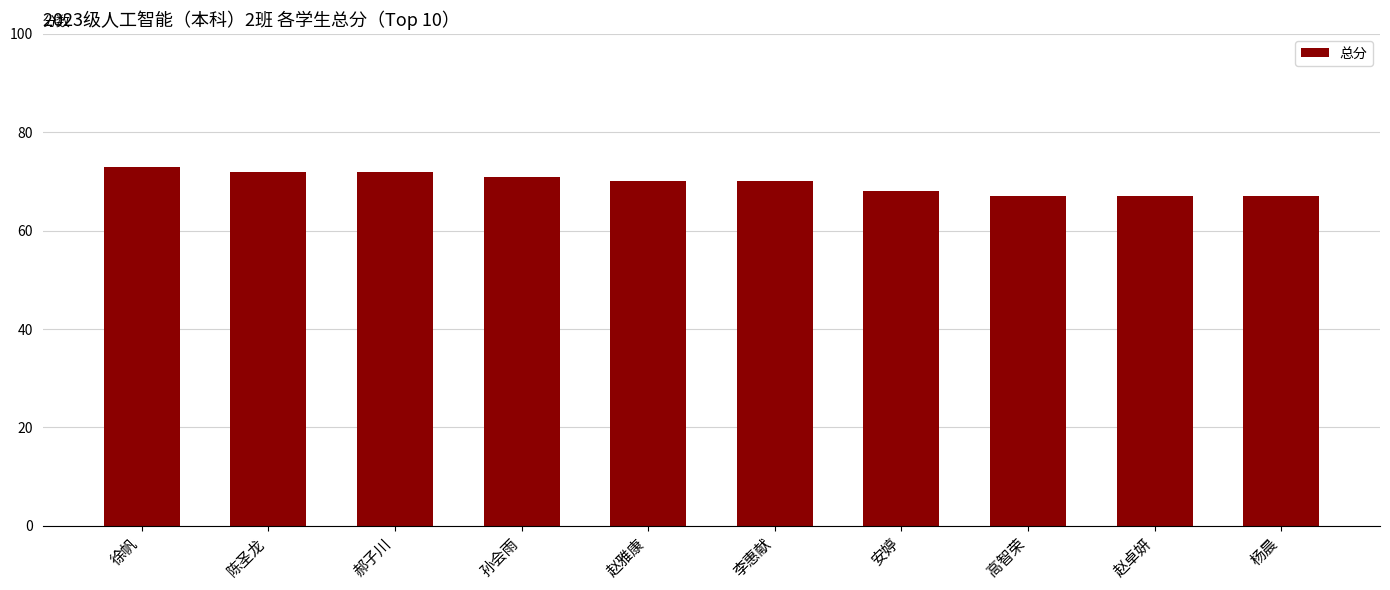

What is the value of the 4th bar from the left?

71